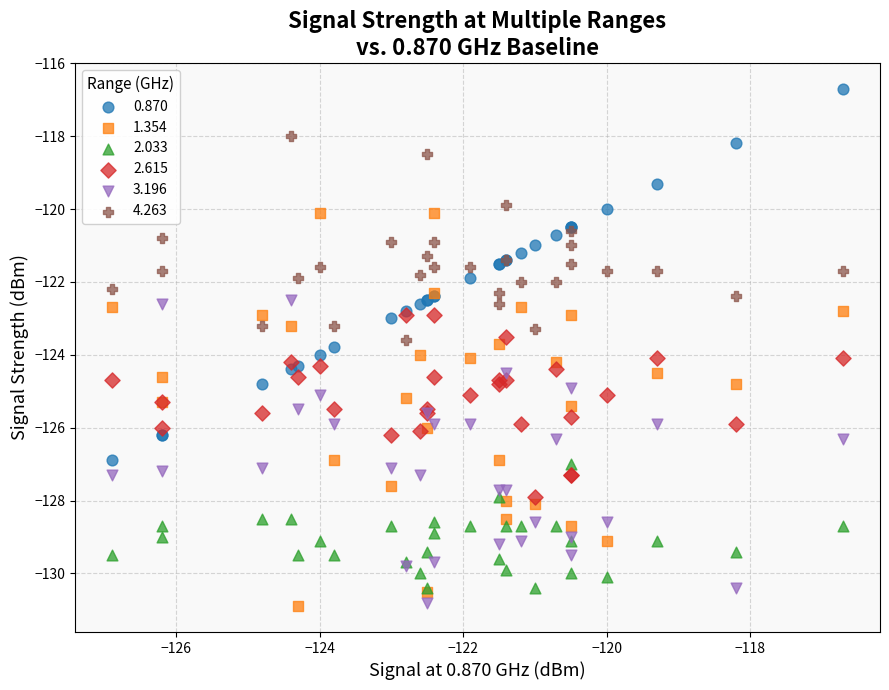

Which series reaches the maximum Y coordinate?

0.870